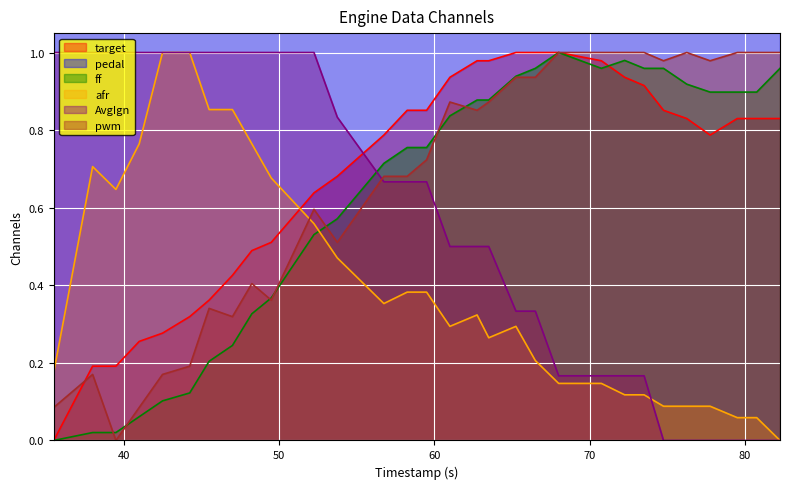

True or false: AvgIgn and pwm intersect in this chart.

True